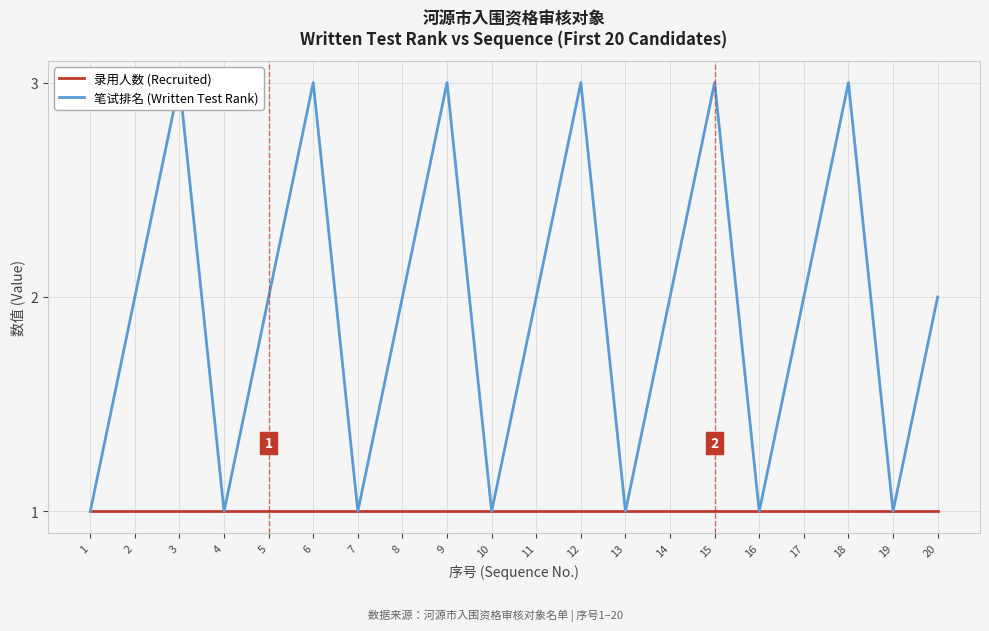

True or false: 笔试排名 (Written Test Rank) and 录用人数 (Recruited) cross at least once.

False